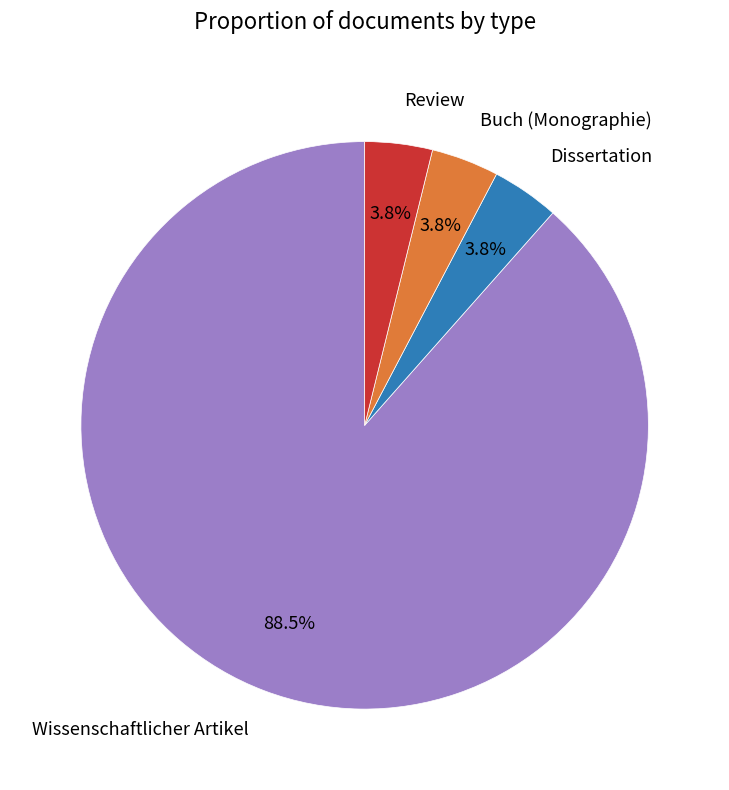

How much of the chart is everything except Dissertation?

96.2%